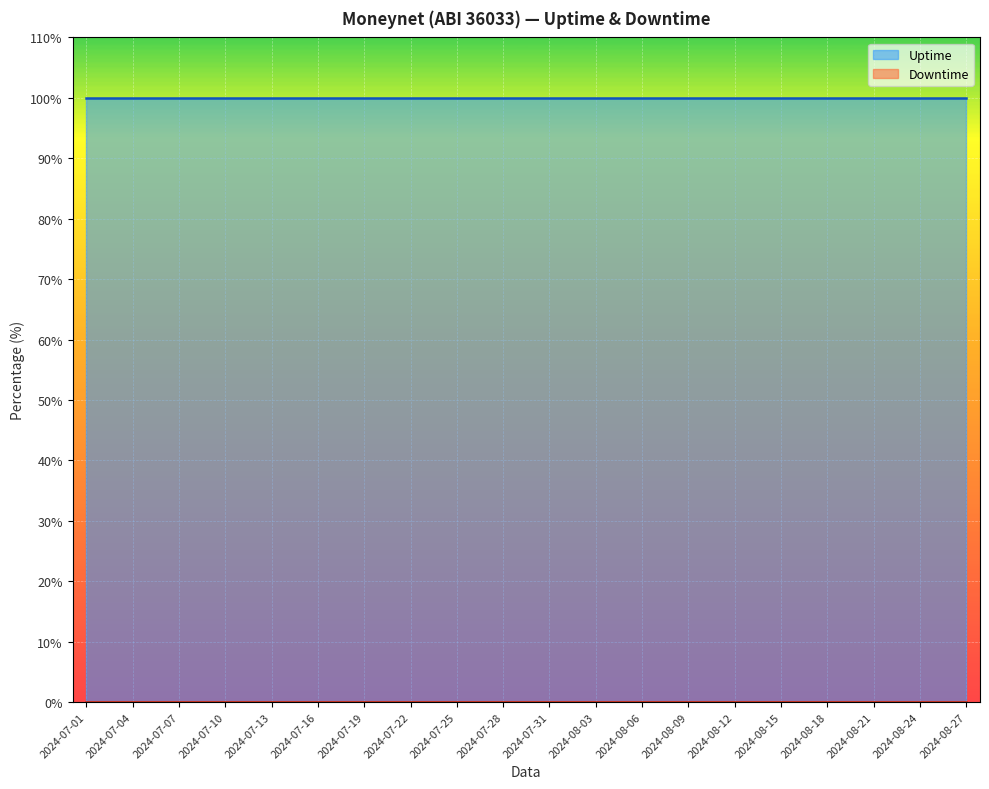

Is the value of Downtime at 2024-08-09 greater than the value of Uptime at 2024-08-09?

No